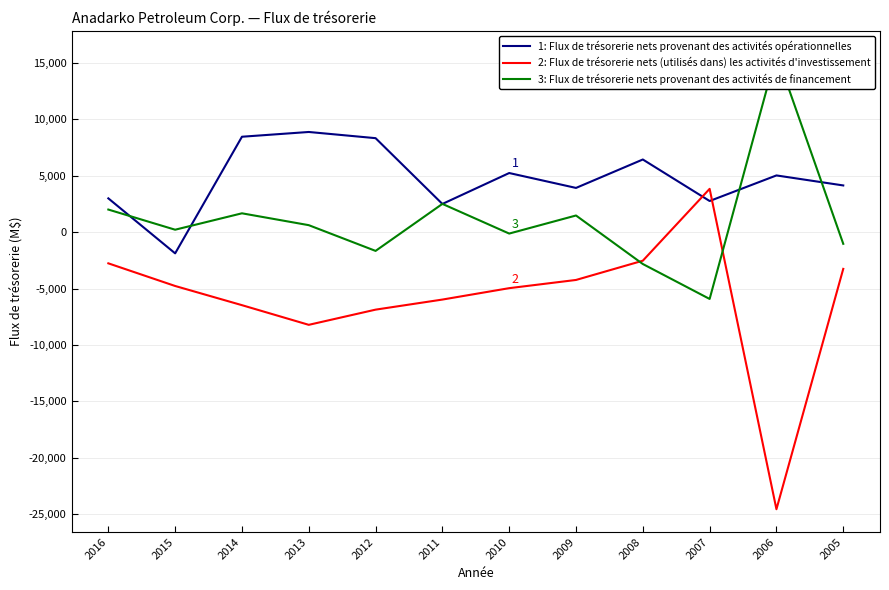

Which category has the lowest value in the Flux de trésorerie nets provenant des activités de financement series?

2007